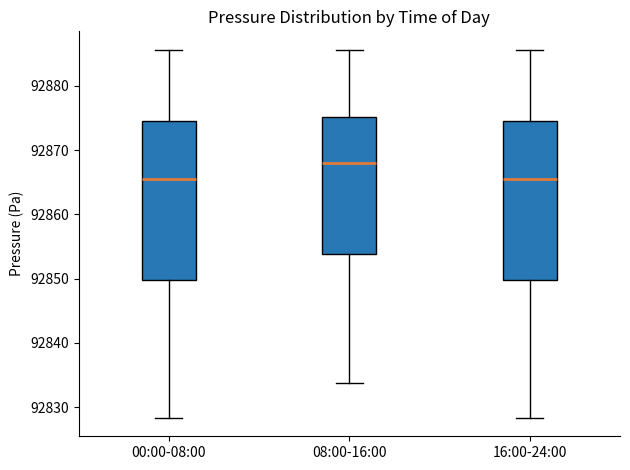

Where does the lower whisker of the box for 00:00-08:00 end on the y-axis? The values are not printed on the chart, so give them approximately, as read against the axis.

92828